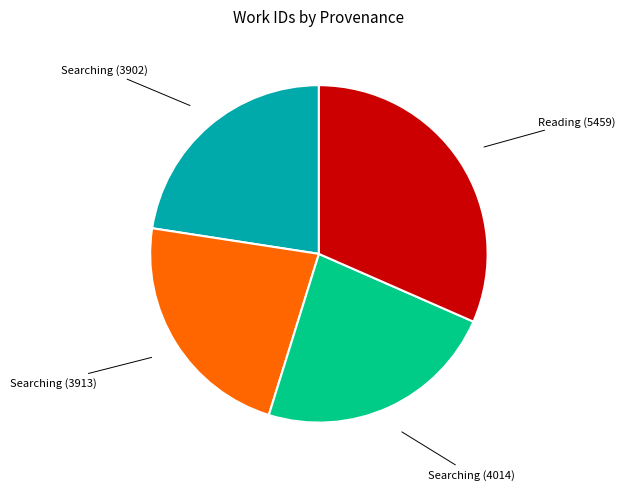

Is there a majority slice in this chart?

No